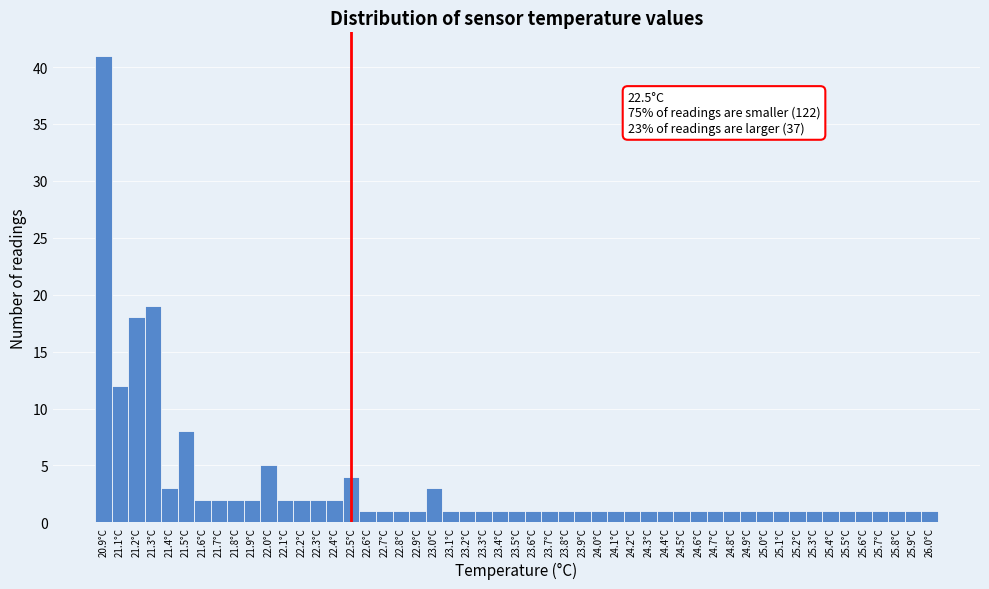

What is the change in value from 20.9°C to 23.3°C?

-40